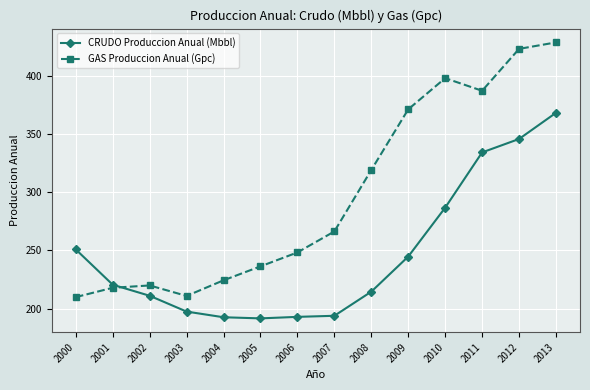

What is the value of the GAS Produccion Anual (Gpc) point at the 9th from the left?

319.0